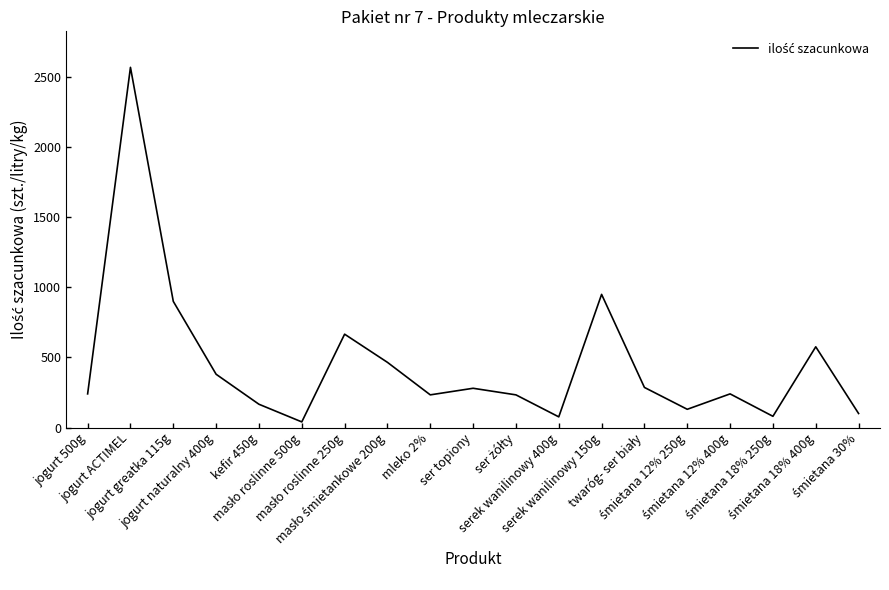

What is the maximum value shown in the chart?

2570